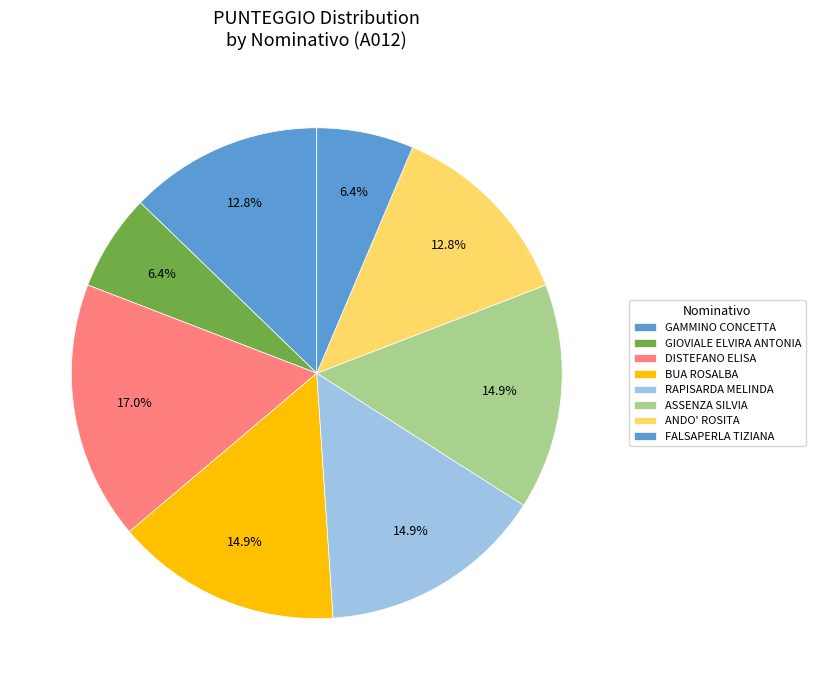

Between FALSAPERLA TIZIANA and RAPISARDA MELINDA, which is larger?

RAPISARDA MELINDA